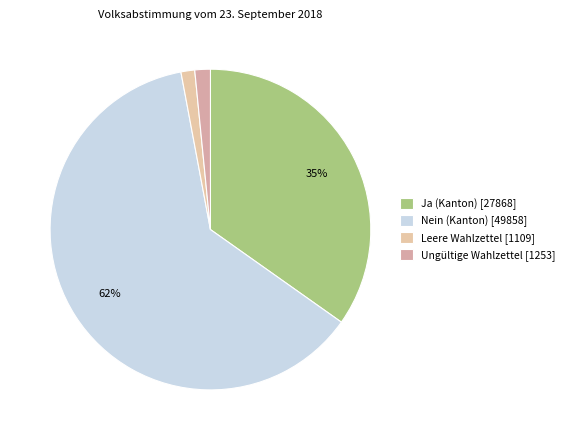

To the nearest percent, what portion does Ungültige Wahlzettel represent?

2%